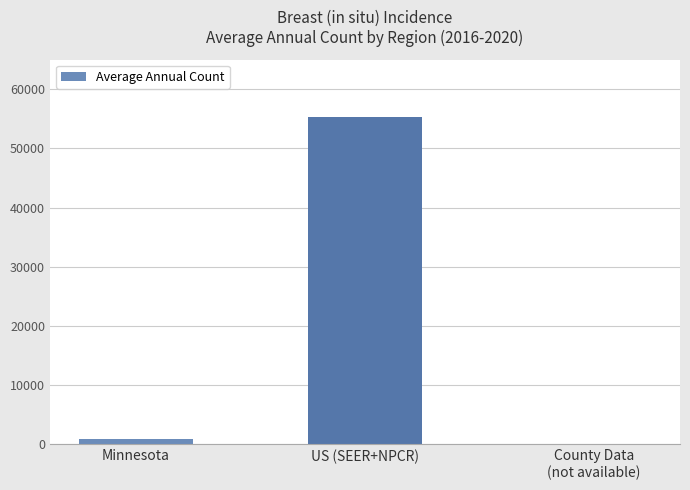

What is the greatest value displayed?

55346